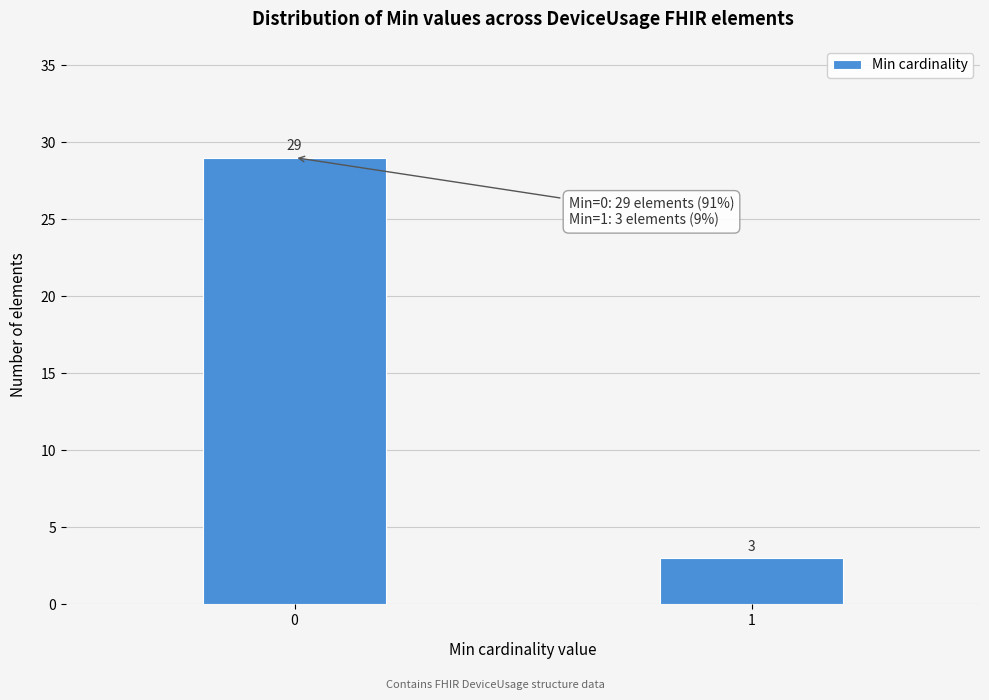

Reading left to right, transcribe all the data shown in this chart.

0=29	1=3